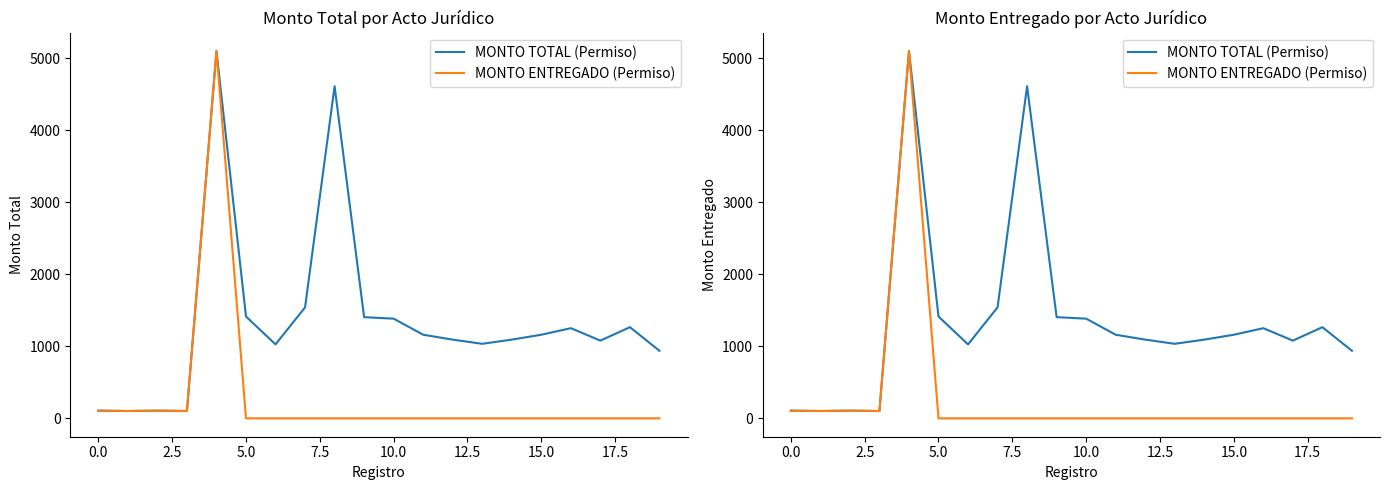

Which series has the largest range (max minus min)?

MONTO ENTREGADO (Permiso)